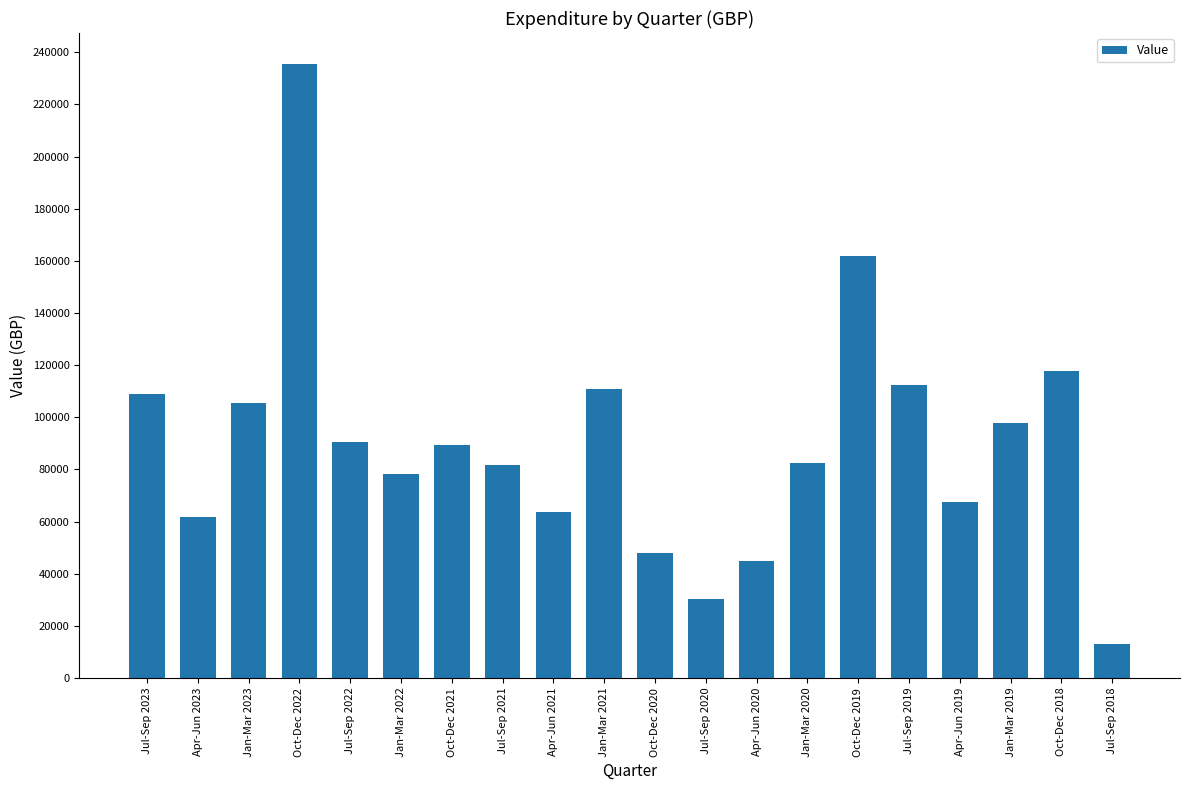

How many distinct data groups are displayed?

1